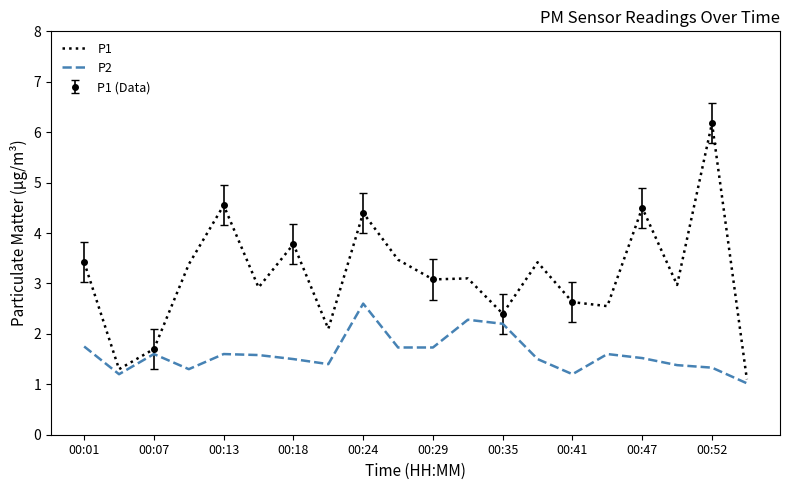

How many data points in P1 are less than 3?

9